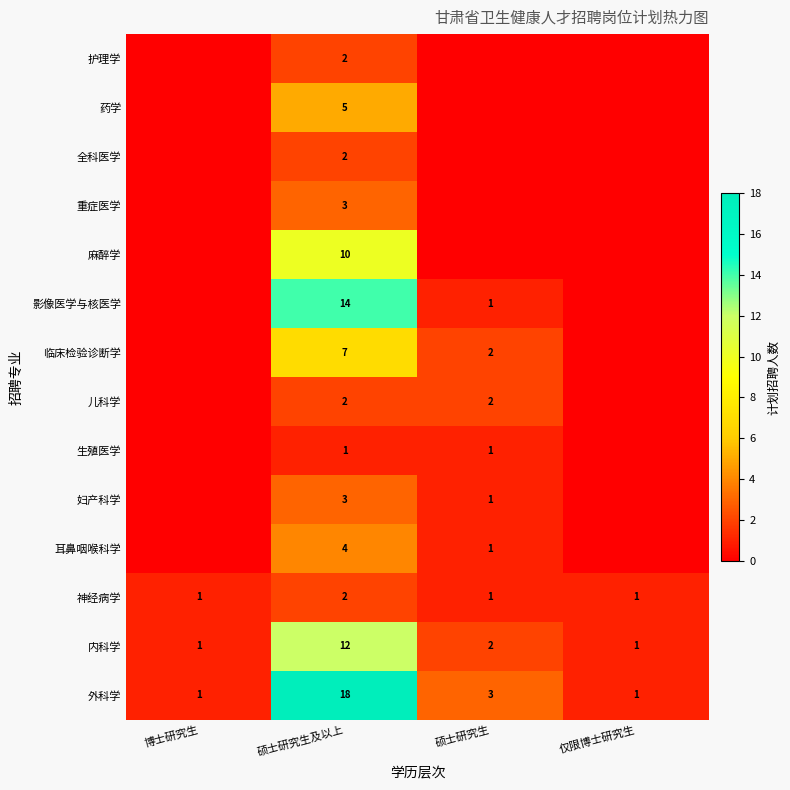

At how many categories does at least one series exceed 2?

2